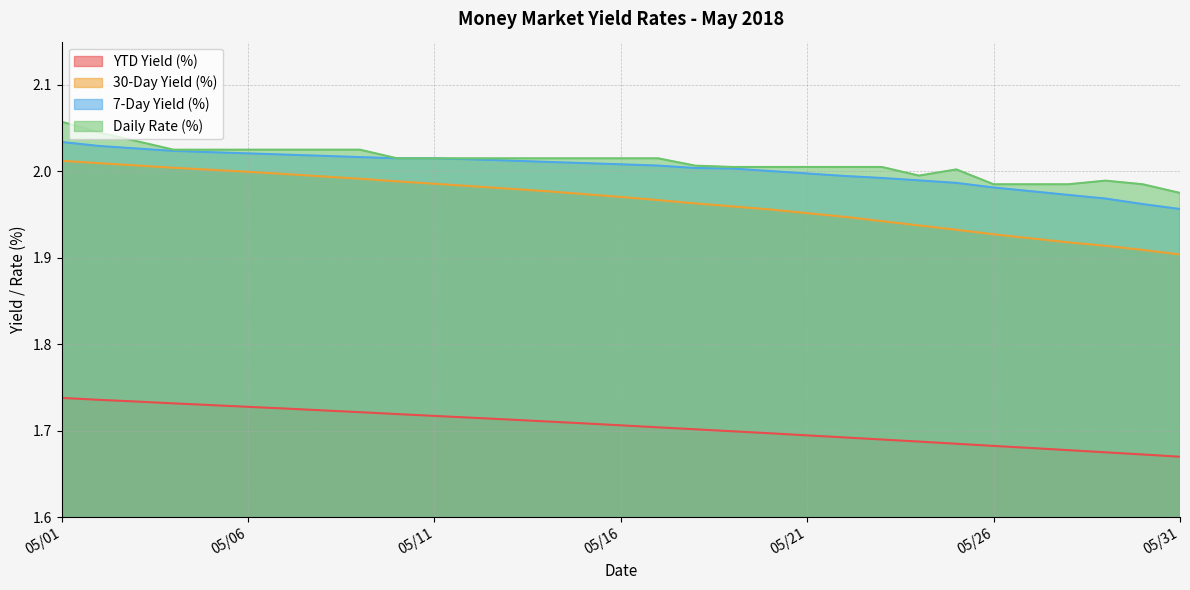

At which category does Daily Rate (%) reach its first local valley?

05/24/2018